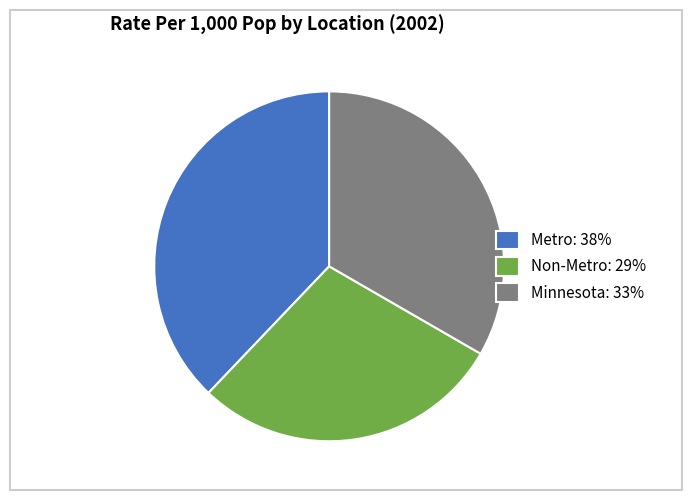

How many segments does this pie chart have?

3